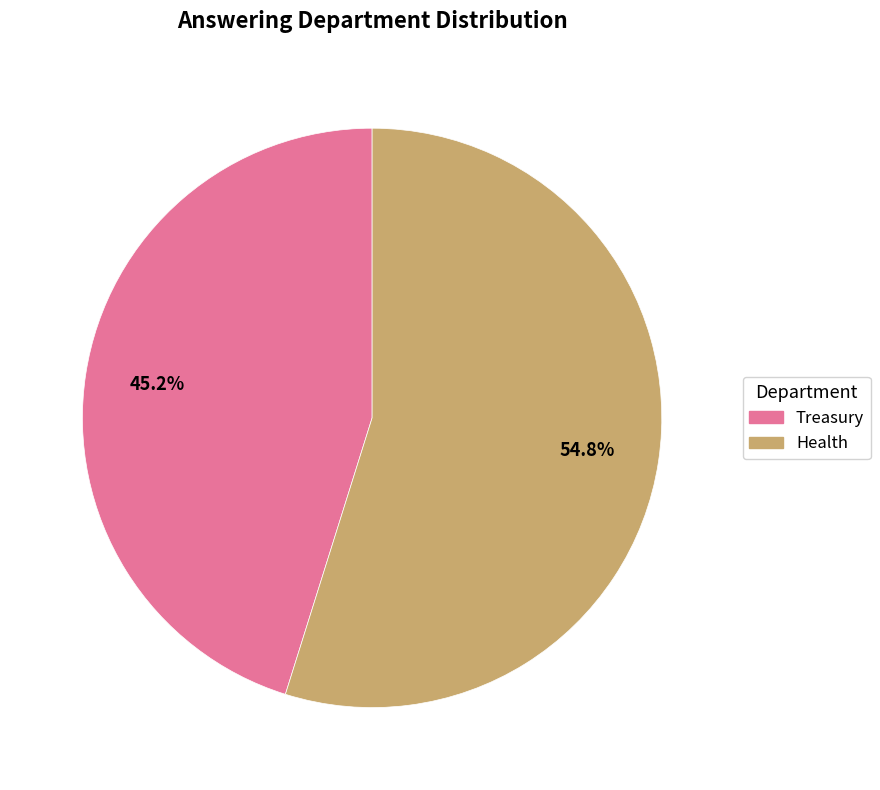

Which slice is the smallest?

Treasury